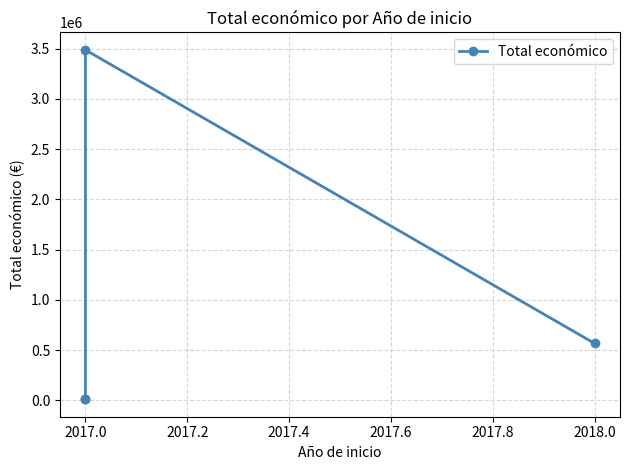

Read the value at 2017.0, to the nearest 50.

9850